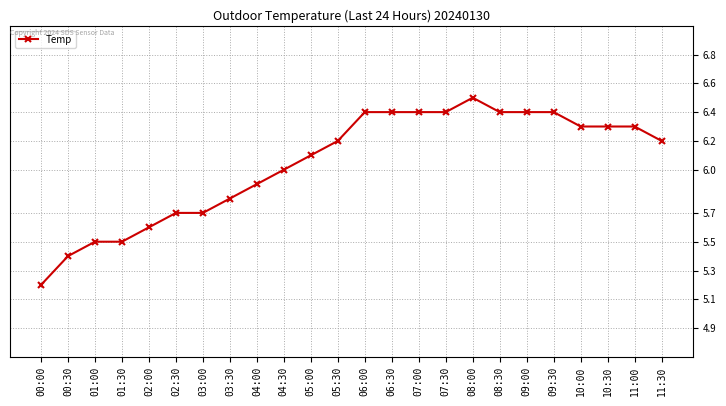

What is the maximum value shown in the chart?

6.5